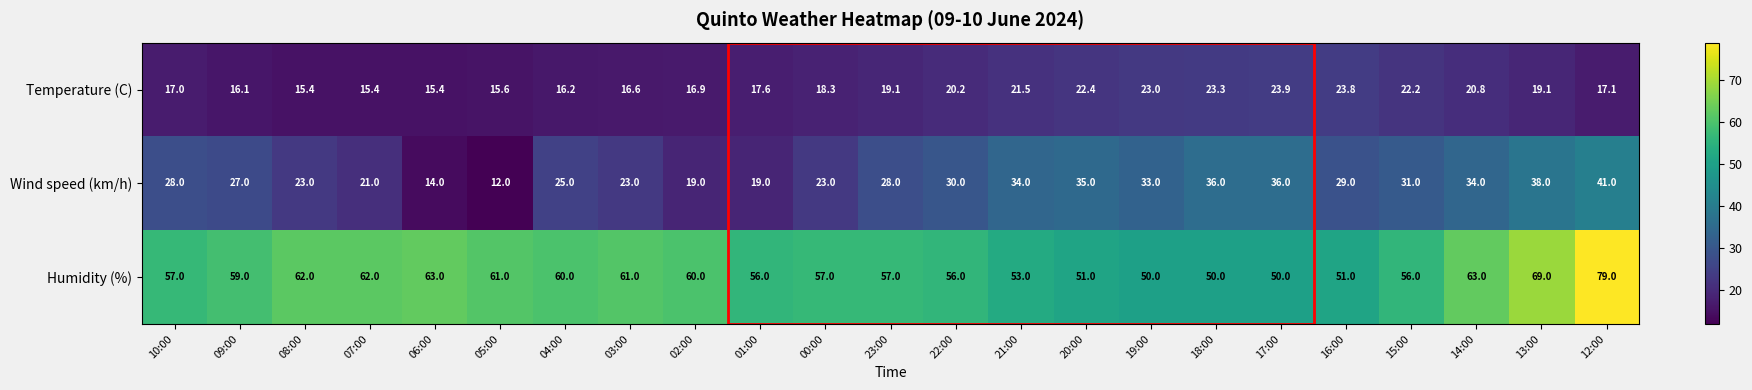

How many series are shown in this chart?

3